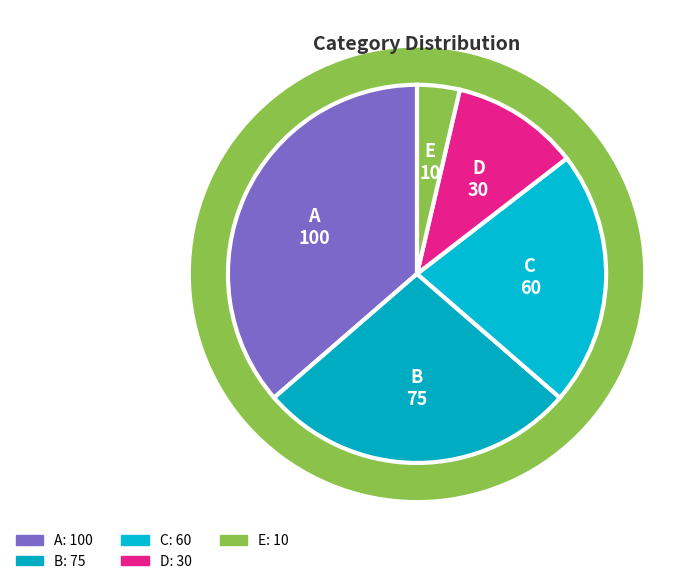

To the nearest percent, what is the difference between the B and A slice percentages?

9%